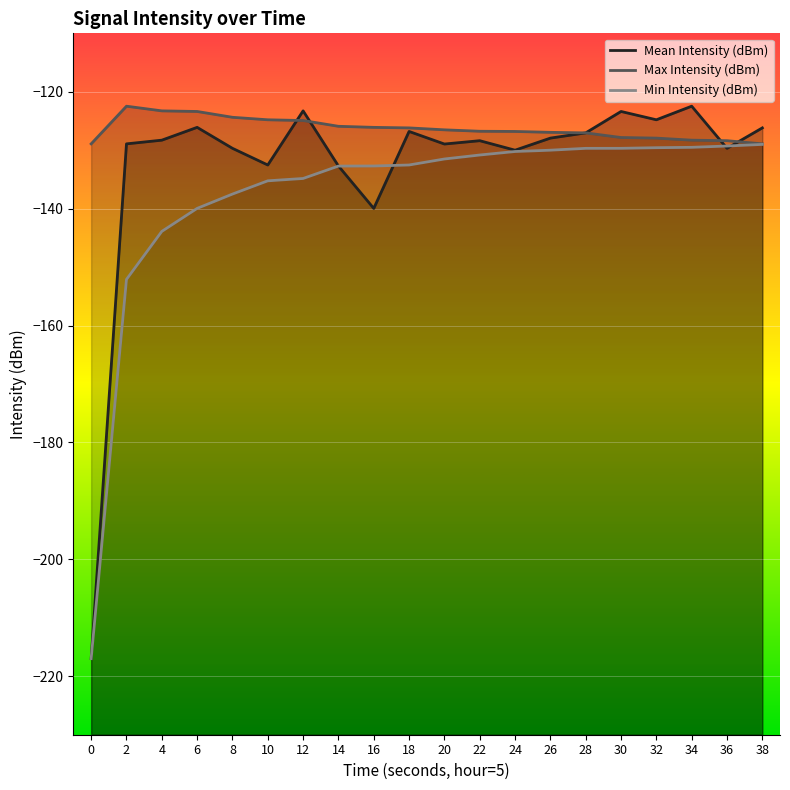

Which series changed the most between 6 and 34?

Min Intensity (dBm)